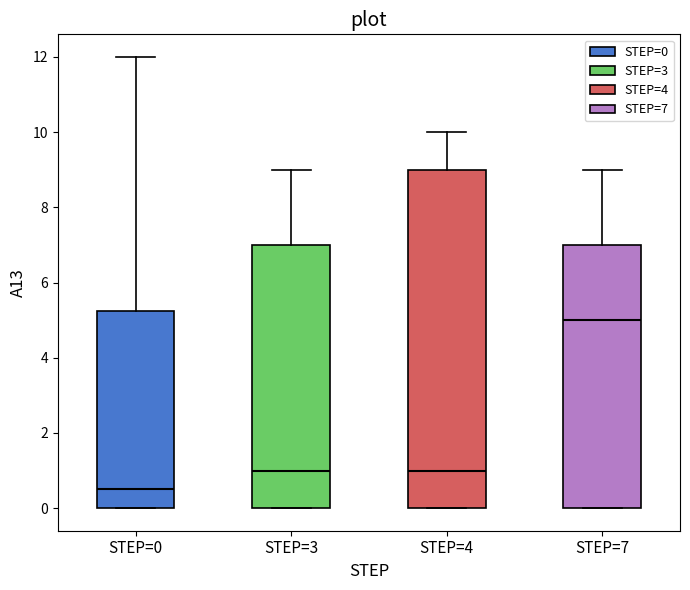

Which box has the highest median line?

STEP=7